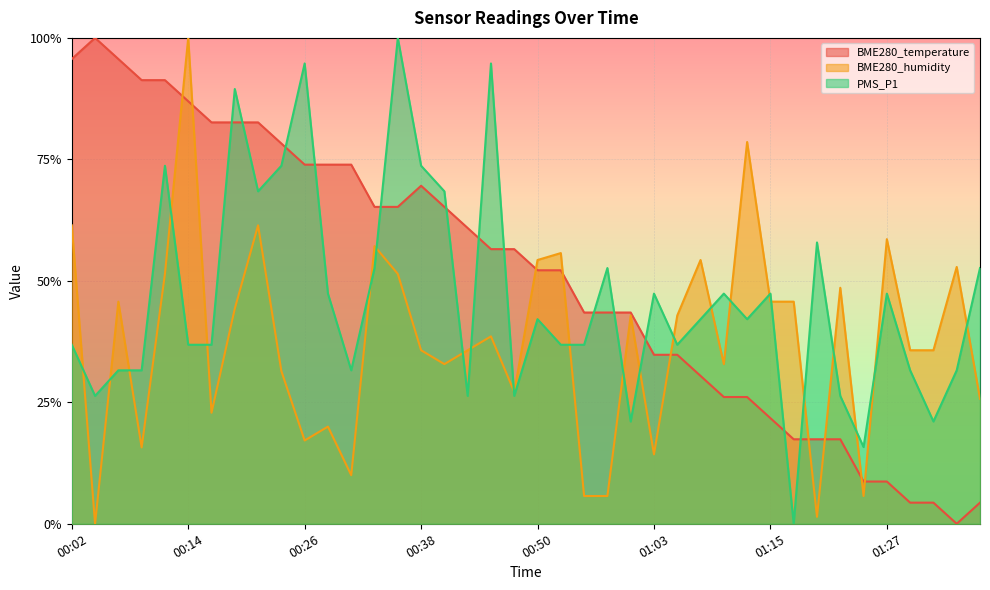

In BME280_temperature, how many points are higher than both neighbors (excluding endpoints)?

2